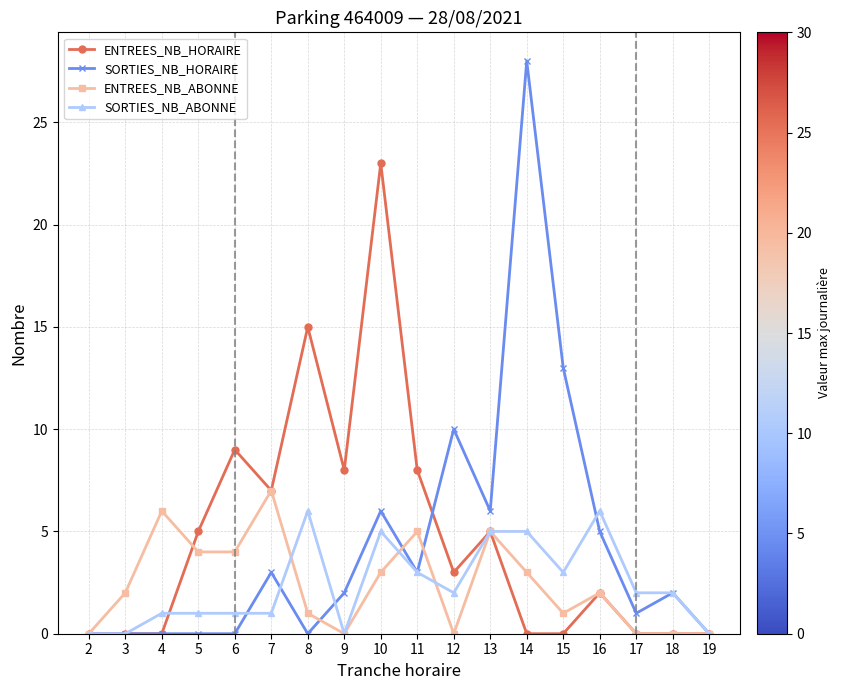

Which category has the highest value across all series?

14